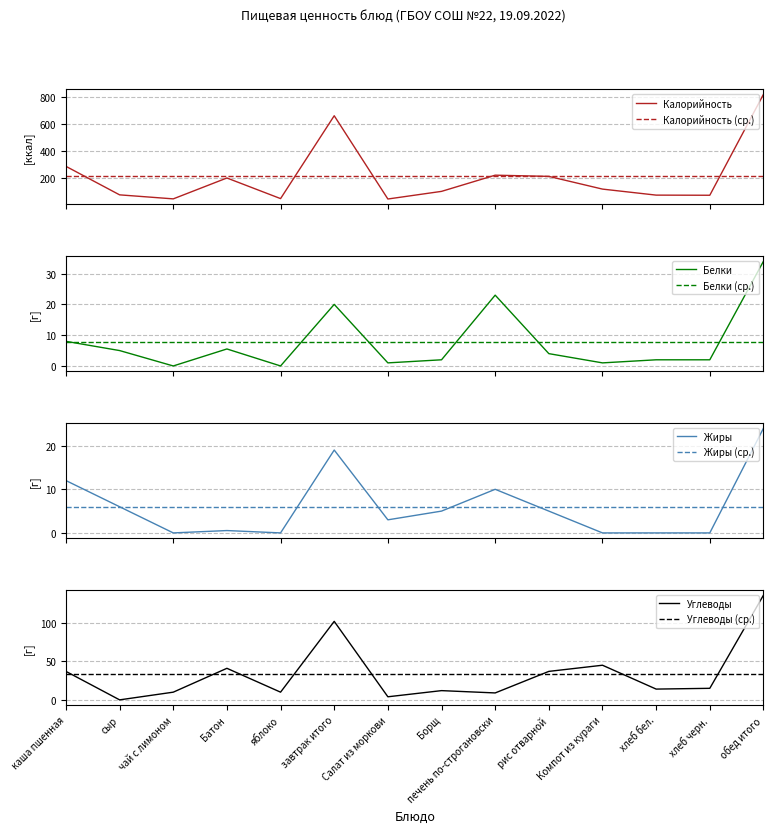

Reading left to right, extract all data points from this chart.

Калорийность: каша пшенная=285.0	сыр=72.0	чай с лимоном=42.0	Батон=198.0	яблоко=44.0	завтрак итого=663.0	Салат из моркови=41.0	Борщ=98.0	печень по-строгановски=219.0	рис отварной=210.0	Компот из кураги=115.0	хлеб бел.=70.0	хлеб черн.=69.0	обед итого=823.0
Белки: каша пшенная=8.0	сыр=5.0	чай с лимоном=0.0	Батон=5.5	яблоко=0.0	завтрак итого=20.0	Салат из моркови=1.0	Борщ=2.0	печень по-строгановски=23.0	рис отварной=4.0	Компот из кураги=1.0	хлеб бел.=2.0	хлеб черн.=2.0	обед итого=34.0
Жиры: каша пшенная=12.0	сыр=6.0	чай с лимоном=0.0	Батон=0.5	яблоко=0.0	завтрак итого=19.0	Салат из моркови=3.0	Борщ=5.0	печень по-строгановски=10.0	рис отварной=5.0	Компот из кураги=0.0	хлеб бел.=0.0	хлеб черн.=0.0	обед итого=24.0
Углеводы: каша пшенная=37.0	сыр=0.0	чай с лимоном=10.0	Батон=41.0	яблоко=10.0	завтрак итого=102.0	Салат из моркови=4.0	Борщ=12.0	печень по-строгановски=9.0	рис отварной=37.0	Компот из кураги=45.0	хлеб бел.=14.0	хлеб черн.=15.0	обед итого=136.0